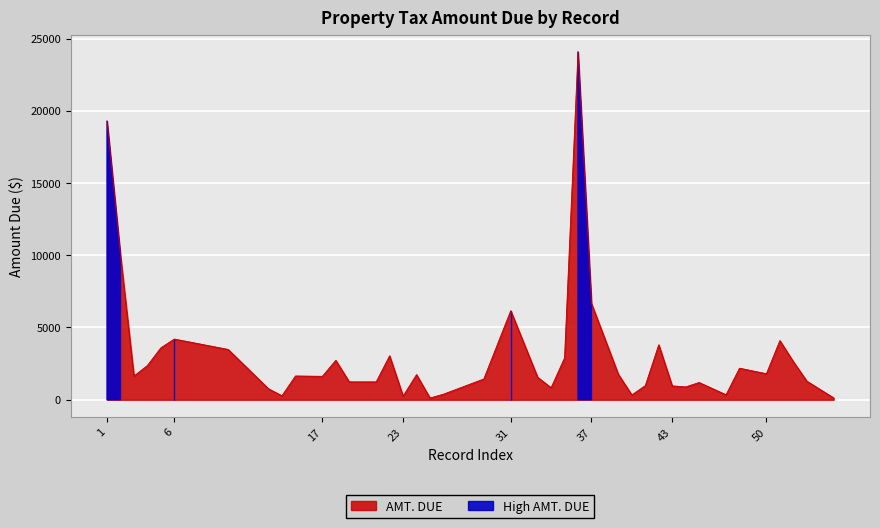

What is the difference between the values at 52 and 42?

1165.3